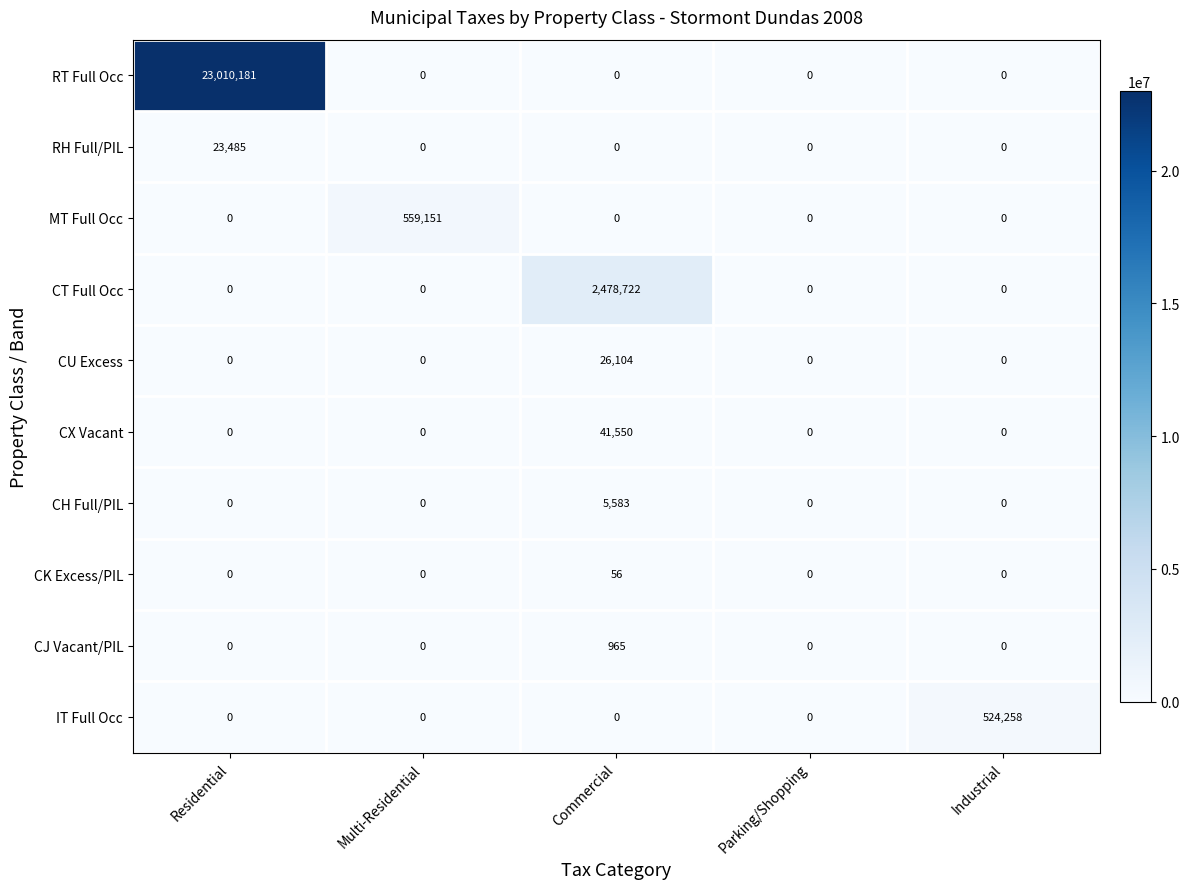

What is the average value of the CU Excess series?

5221